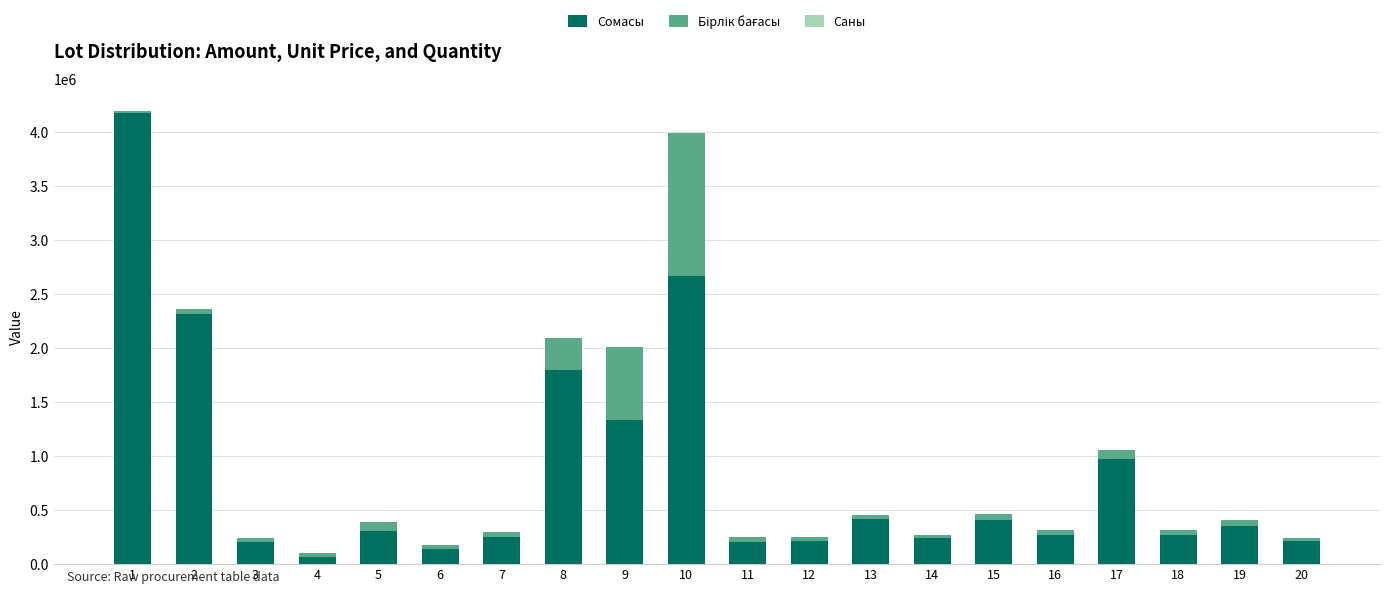

What is the sum of all Сомасы values?

16819020